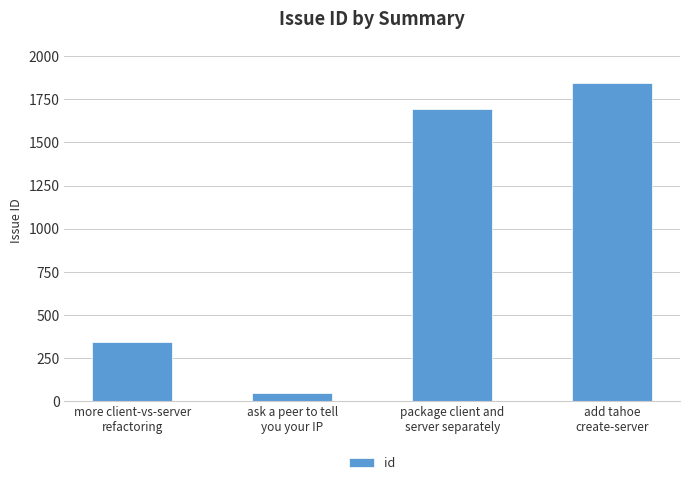

What position from the left is ask a peer to tell
you your IP?

2